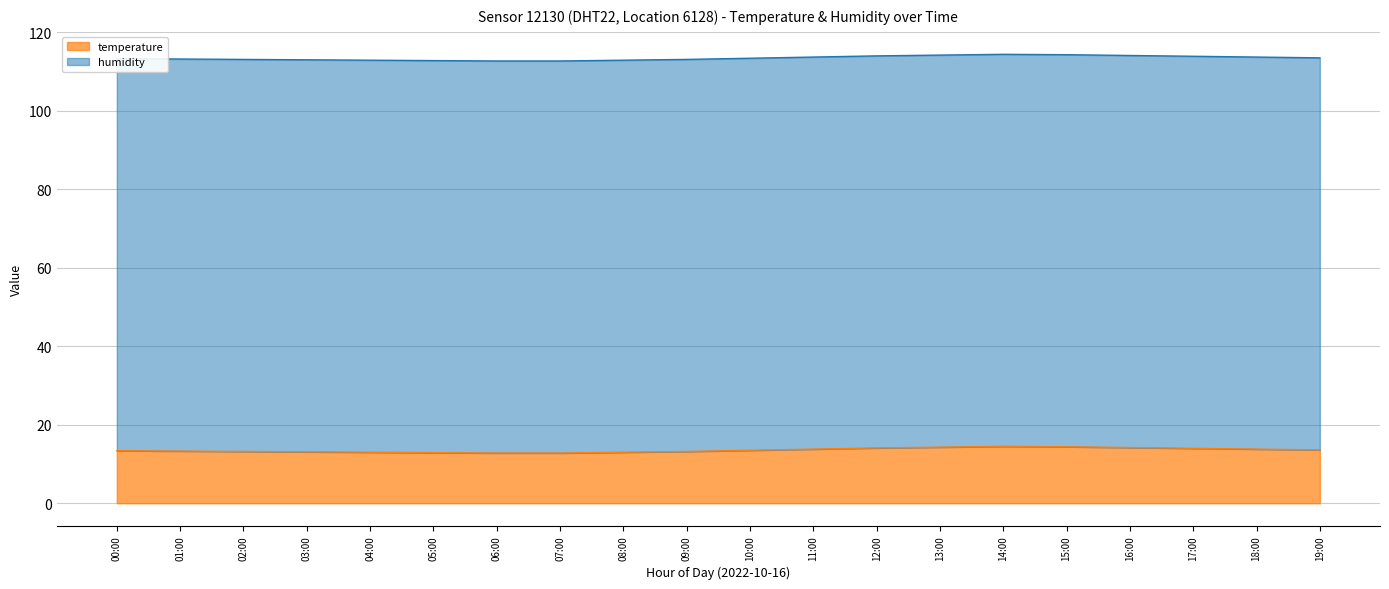

Is it true that the value at 04:00 is 13.0?

True